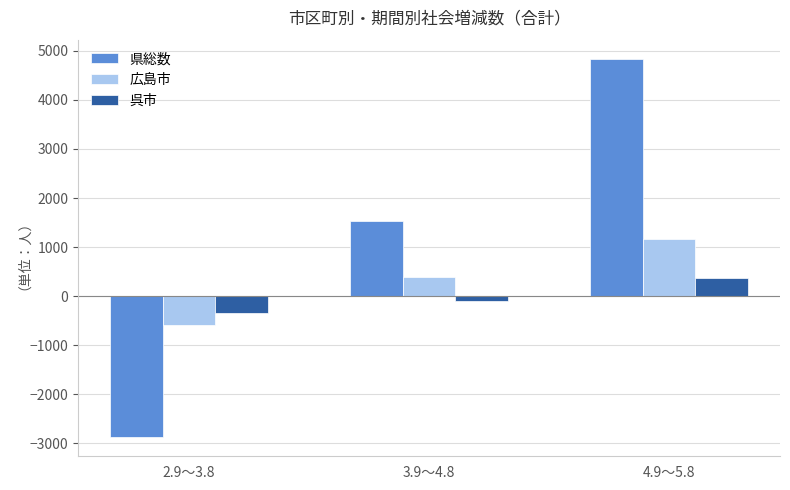

What is the label of the 2nd bar from the right?

3.9～4.8